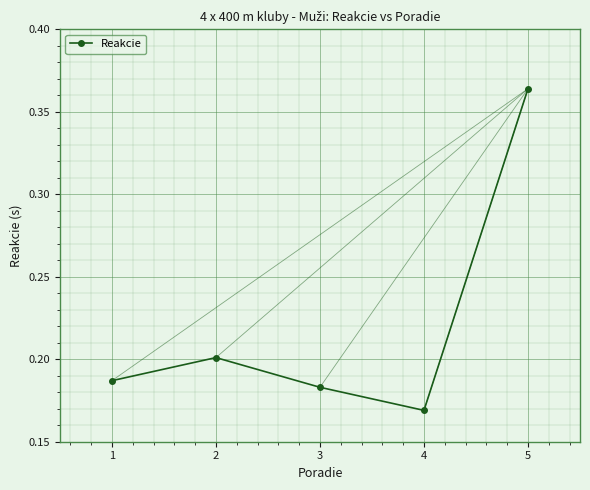

What is the change in value from 3 to 5?

+0.2